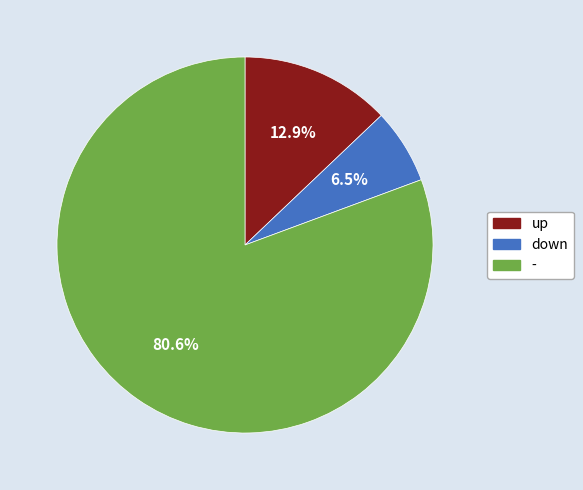

Rank the categories by value from highest to lowest.

-, up, down